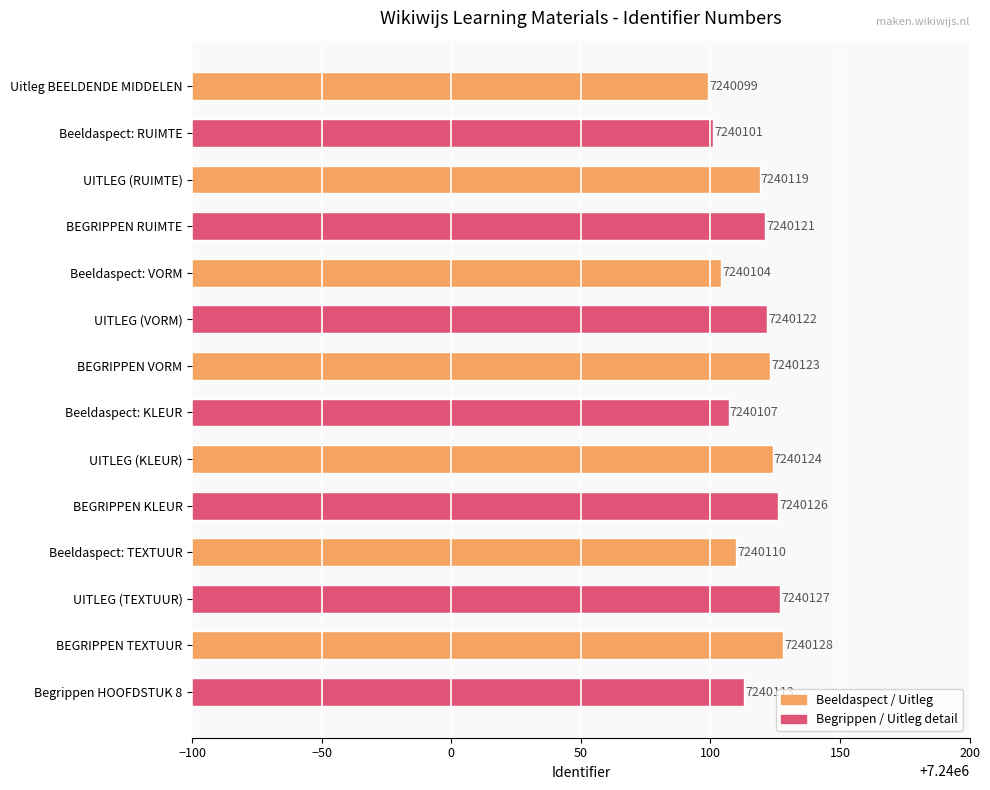

Between Beeldaspect: RUIMTE and Begrippen HOOFDSTUK 8, which is larger?

Begrippen HOOFDSTUK 8